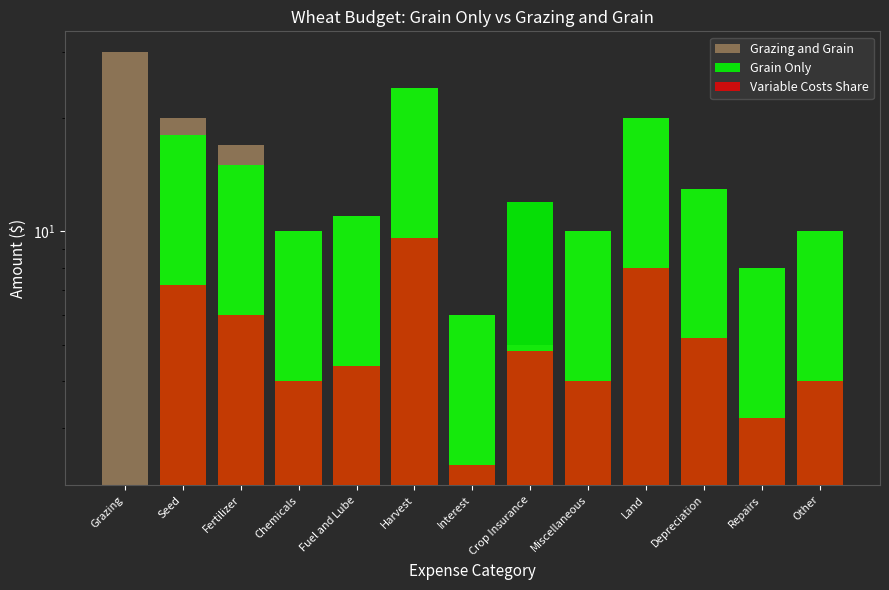

True or false: Grazing and Grain has a value of 9.1 at Grazing.

False